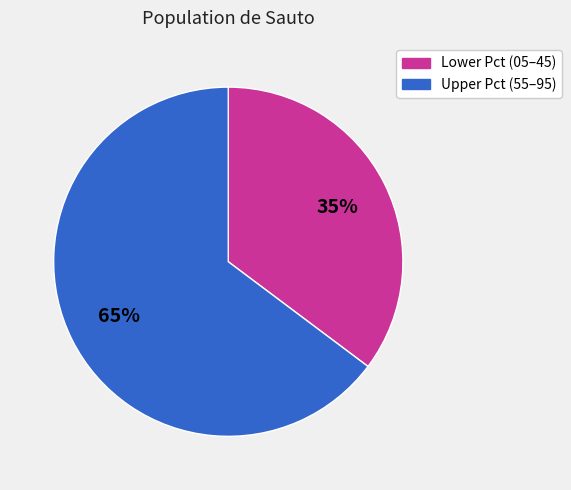

Is there any slice that represents more than half of the pie?

Yes